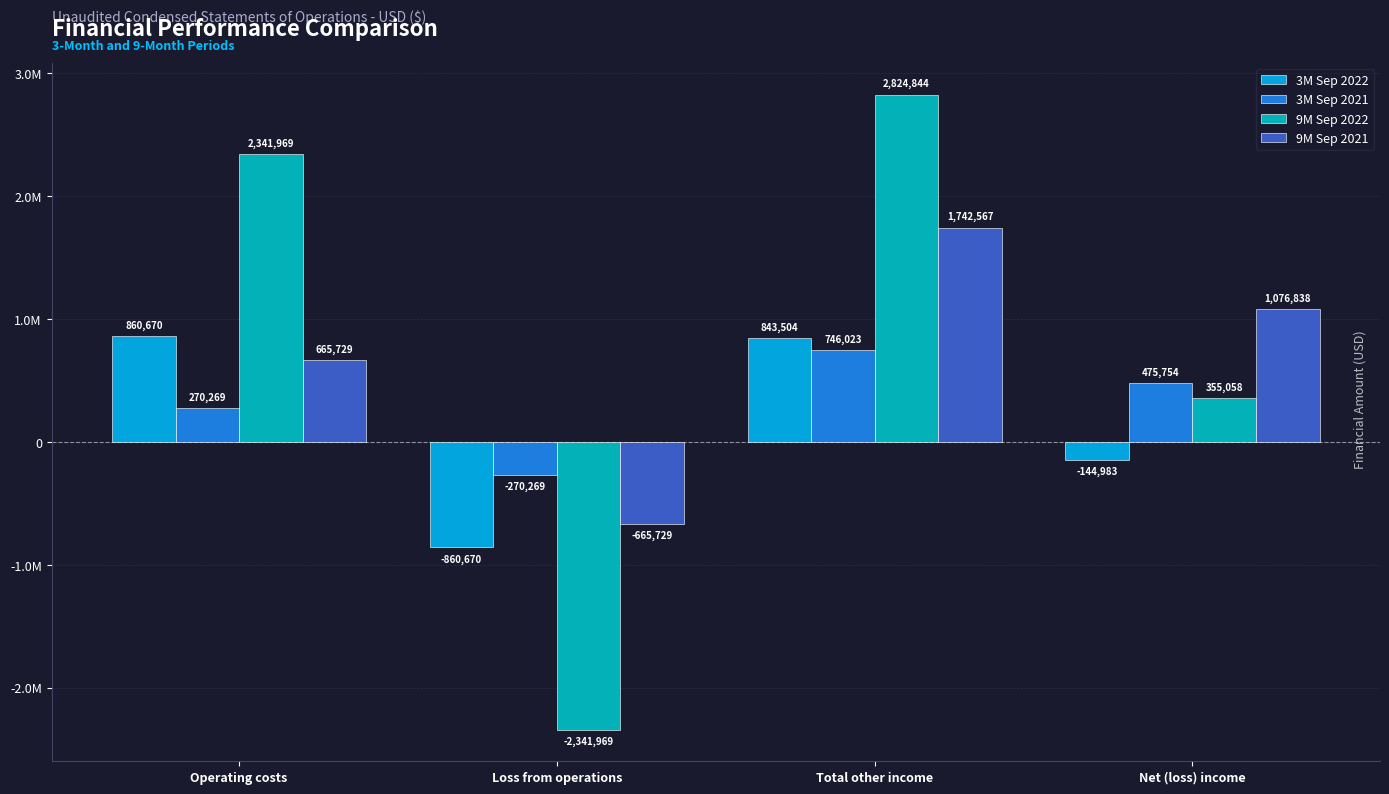

At which category is the sum across all series the highest?

Total other income